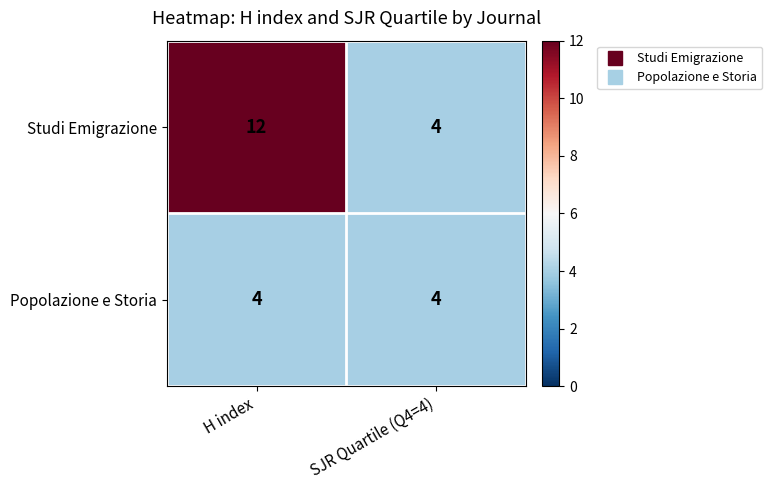

What is the minimum value shown in the chart?

4